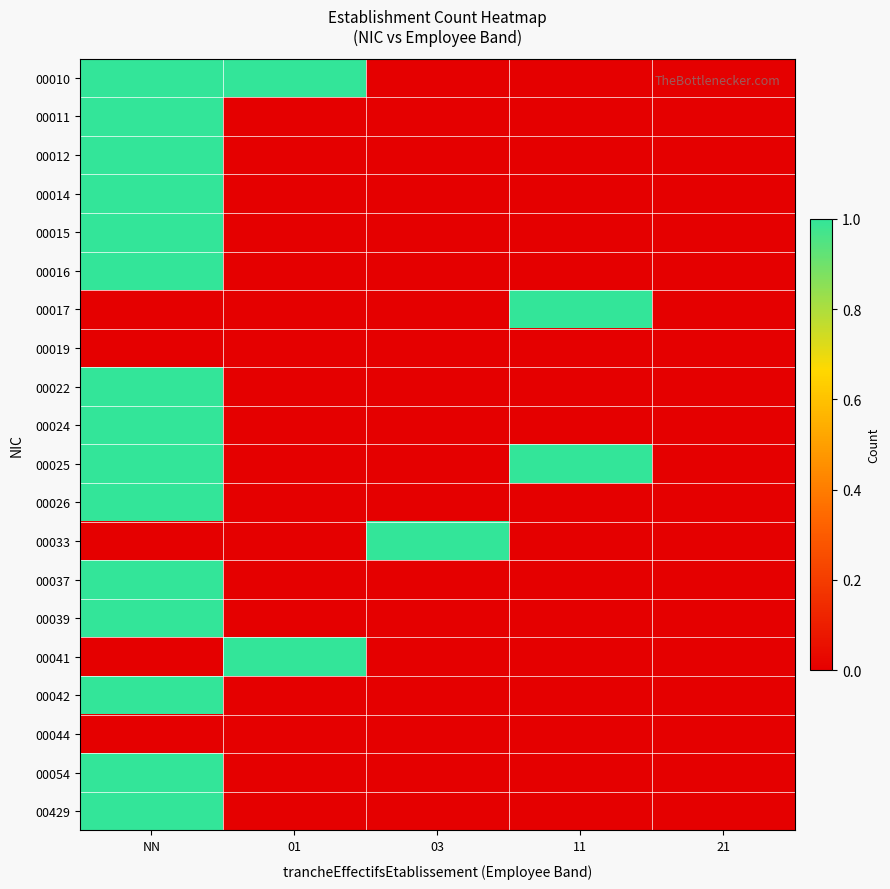

Reading left to right, list all the values displayed in this chart.

00010: NN=1	01=1	03=0	11=0	21=0
00011: NN=1	01=0	03=0	11=0	21=0
00012: NN=1	01=0	03=0	11=0	21=0
00014: NN=1	01=0	03=0	11=0	21=0
00015: NN=1	01=0	03=0	11=0	21=0
00016: NN=1	01=0	03=0	11=0	21=0
00017: NN=0	01=0	03=0	11=1	21=0
00019: NN=0	01=0	03=0	11=0	21=0
00022: NN=1	01=0	03=0	11=0	21=0
00024: NN=1	01=0	03=0	11=0	21=0
00025: NN=1	01=0	03=0	11=1	21=0
00026: NN=1	01=0	03=0	11=0	21=0
00033: NN=0	01=0	03=1	11=0	21=0
00037: NN=1	01=0	03=0	11=0	21=0
00039: NN=1	01=0	03=0	11=0	21=0
00041: NN=0	01=1	03=0	11=0	21=0
00042: NN=1	01=0	03=0	11=0	21=0
00044: NN=0	01=0	03=0	11=0	21=0
00054: NN=1	01=0	03=0	11=0	21=0
00429: NN=1	01=0	03=0	11=0	21=0